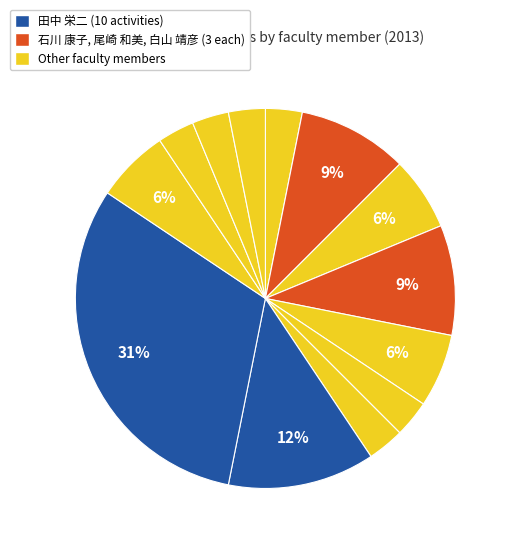

Does any single category account for the majority?

No